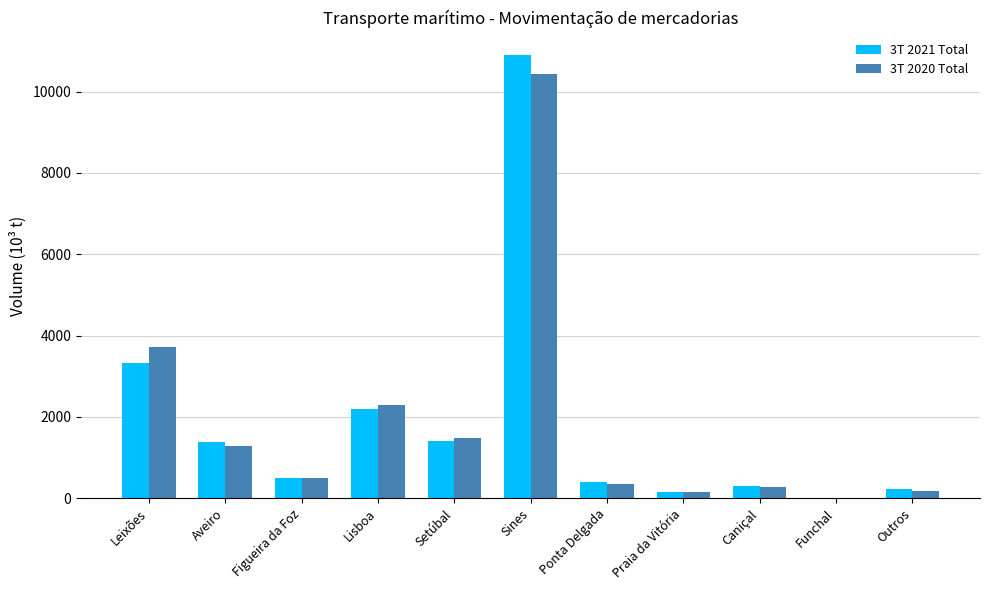

Which category has the highest value in the 3T 2021 Total series?

Sines